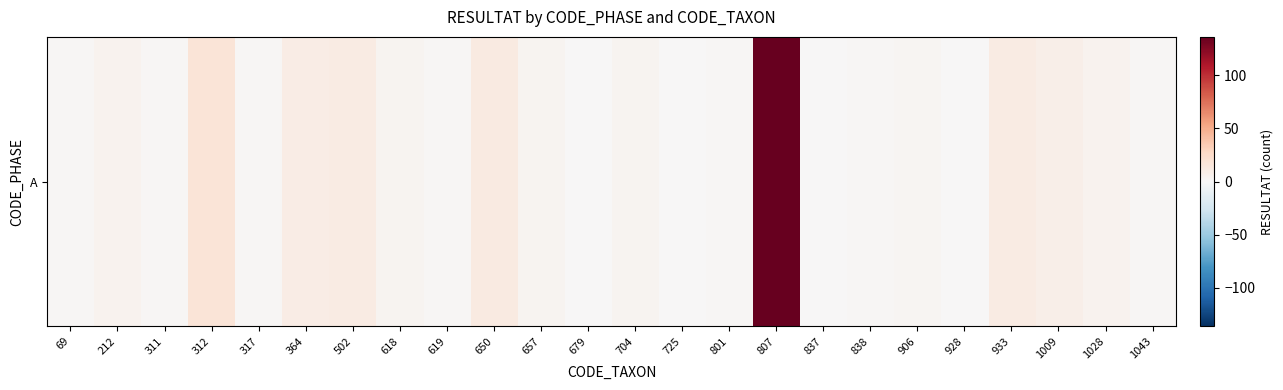

The value at 906 is 2. True or false?

False